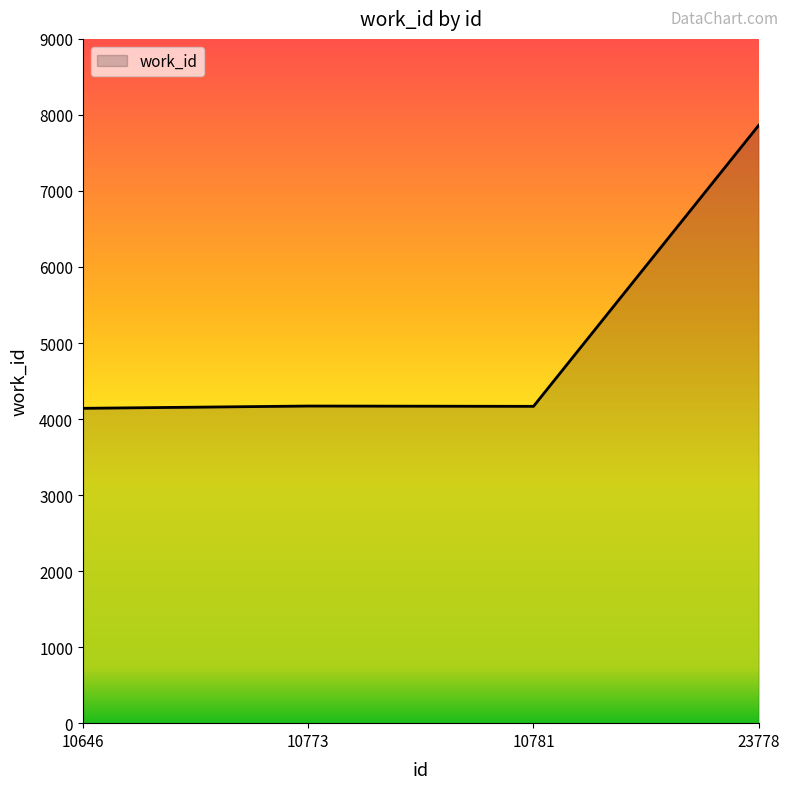

What is the greatest value displayed?

7864